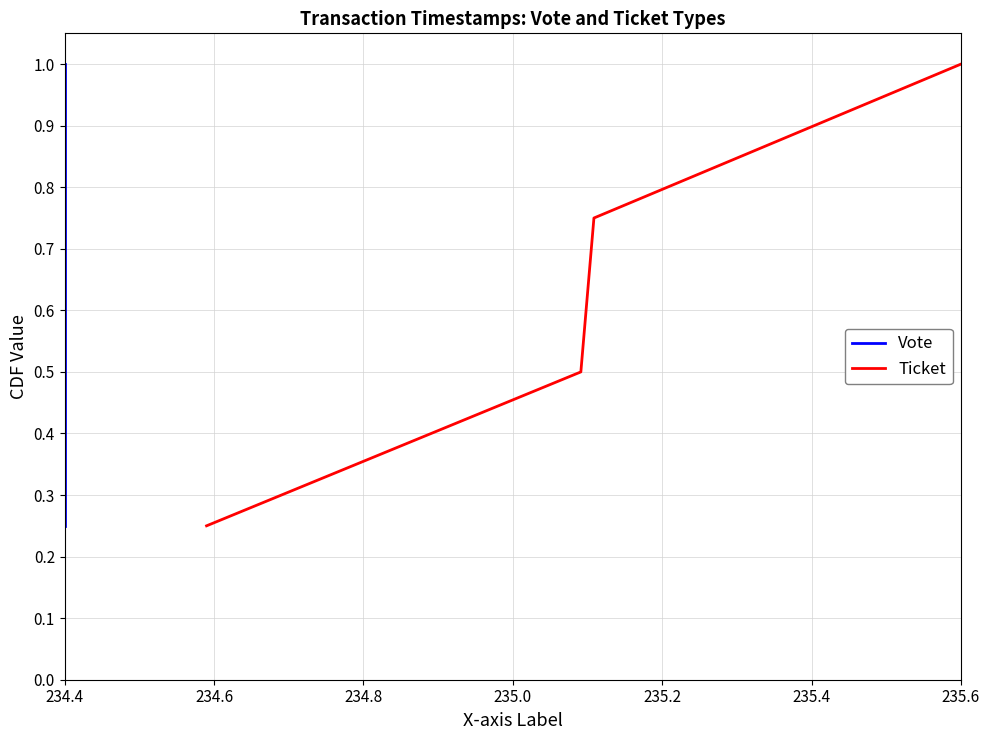

True or false: Ticket has more than 2 interior local peaks.

False